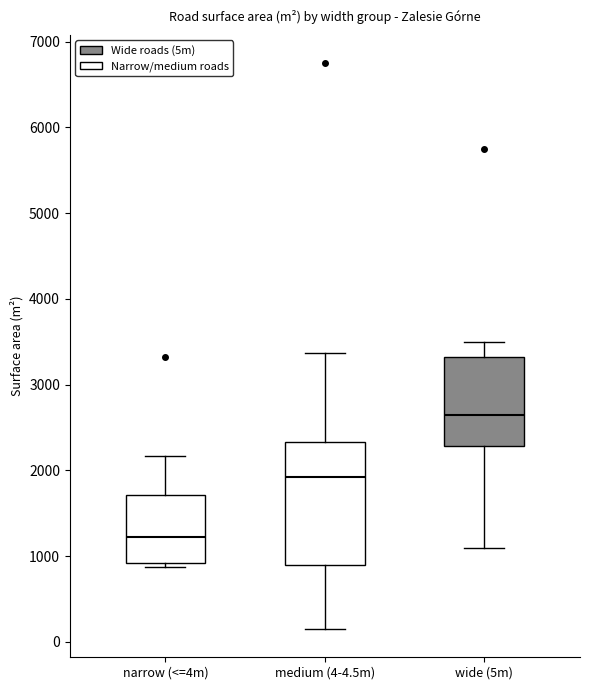

Comparing the boxes themselves (not the whiskers), which one is the tallest?

medium (4-4.5m)